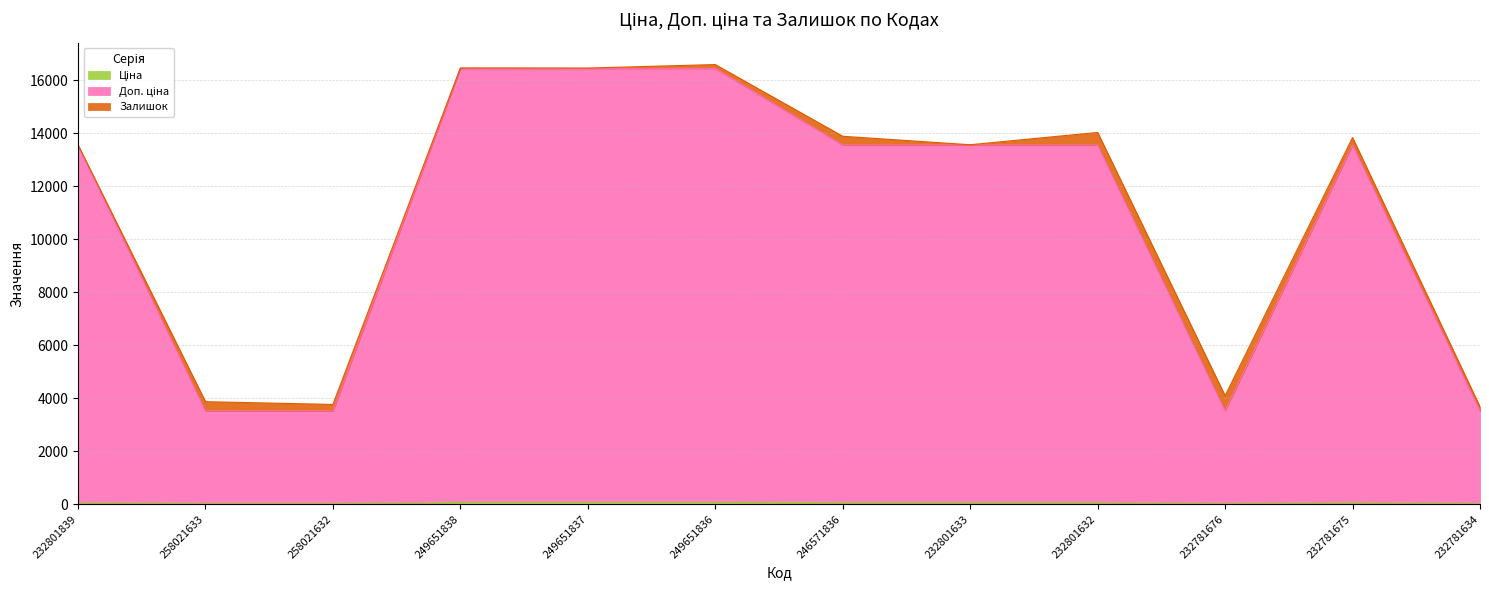

True or false: Ціна and Доп. ціна intersect in this chart.

False